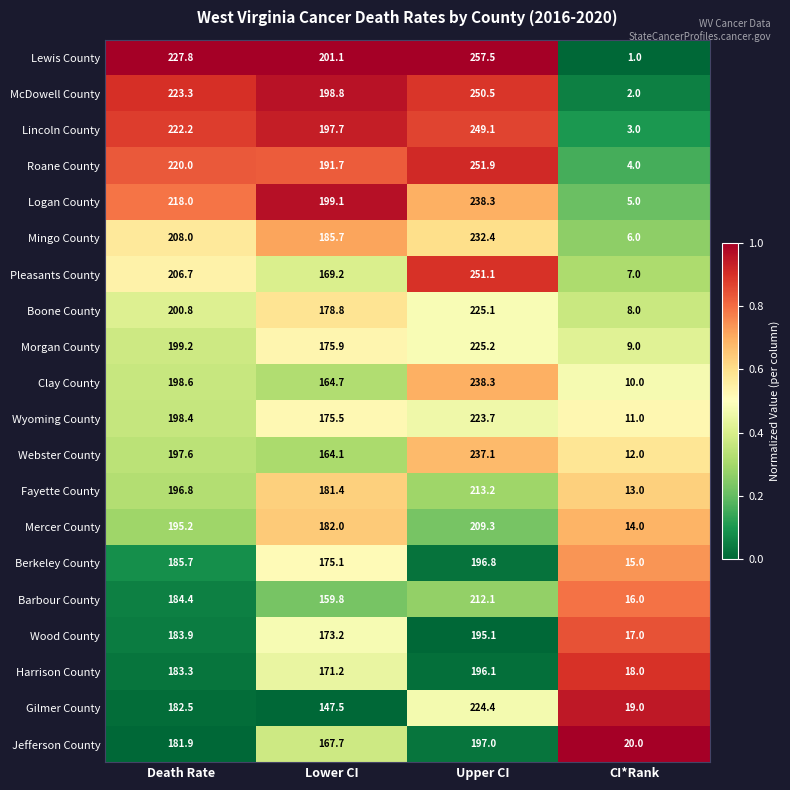

True or false: Lincoln County has a value of 249.1 at Upper CI.

True